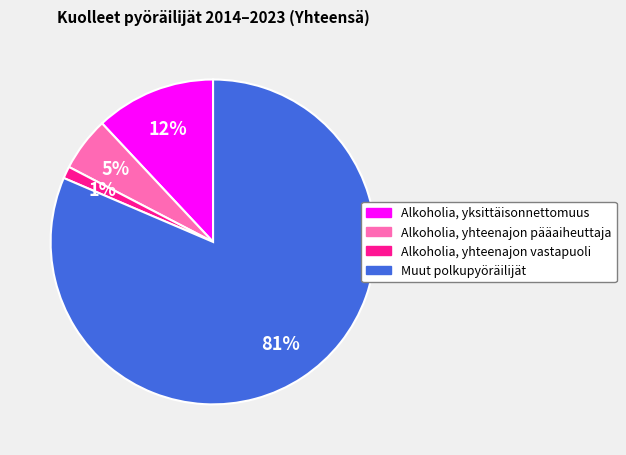

To the nearest percent, what is the difference between the Alkoholia, yksittäisonnettomuus and Alkoholia, yhteenajon pääaiheuttaja slice percentages?

7%